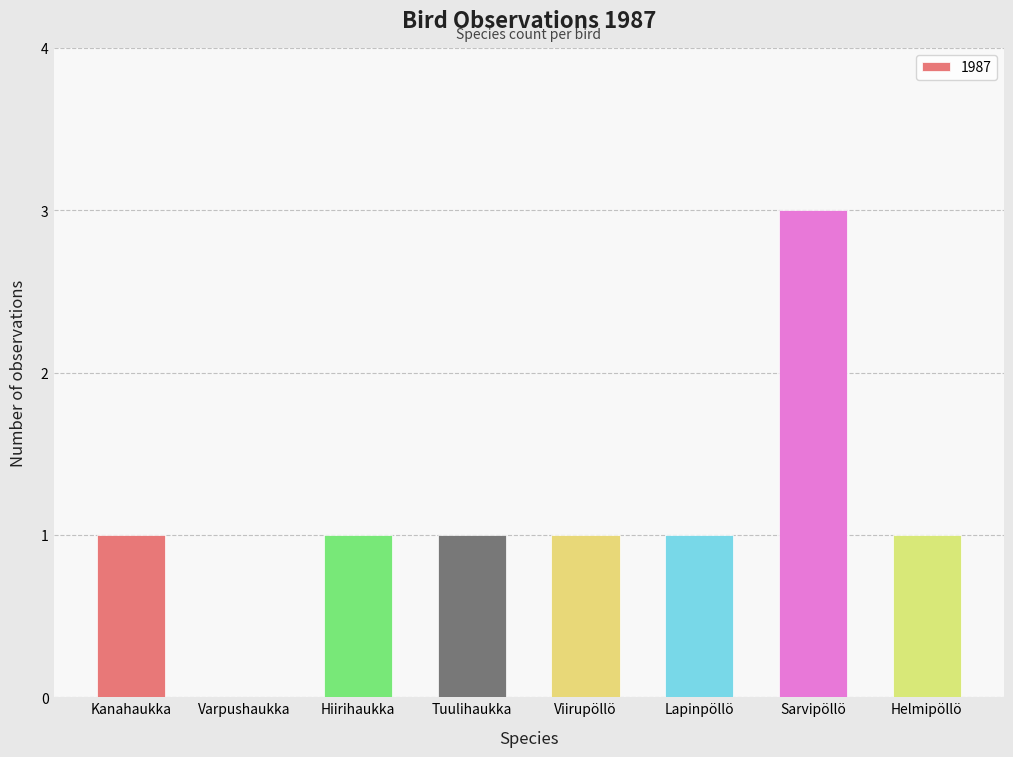

Reading left to right, transcribe all the data shown in this chart.

1	0	1	1	1	1	3	1